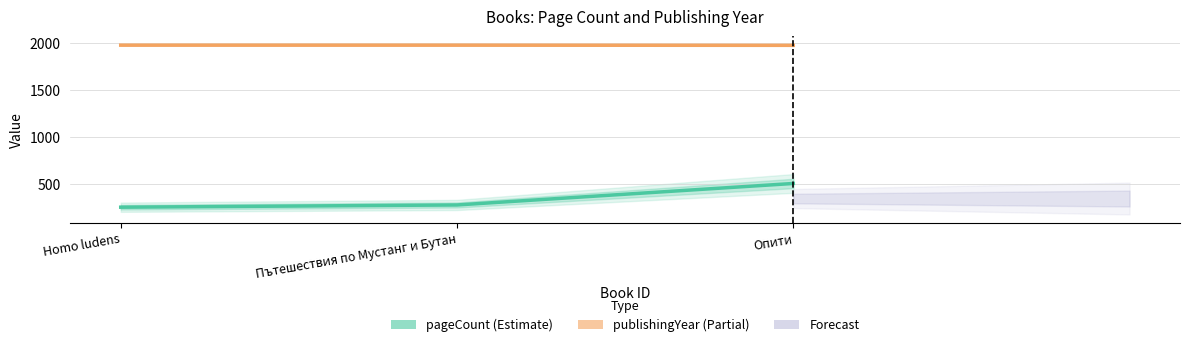

List the labels in order of pageCount value, smallest first.

Homo ludens, Пътешествия по Мустанг и Бутан, Опити